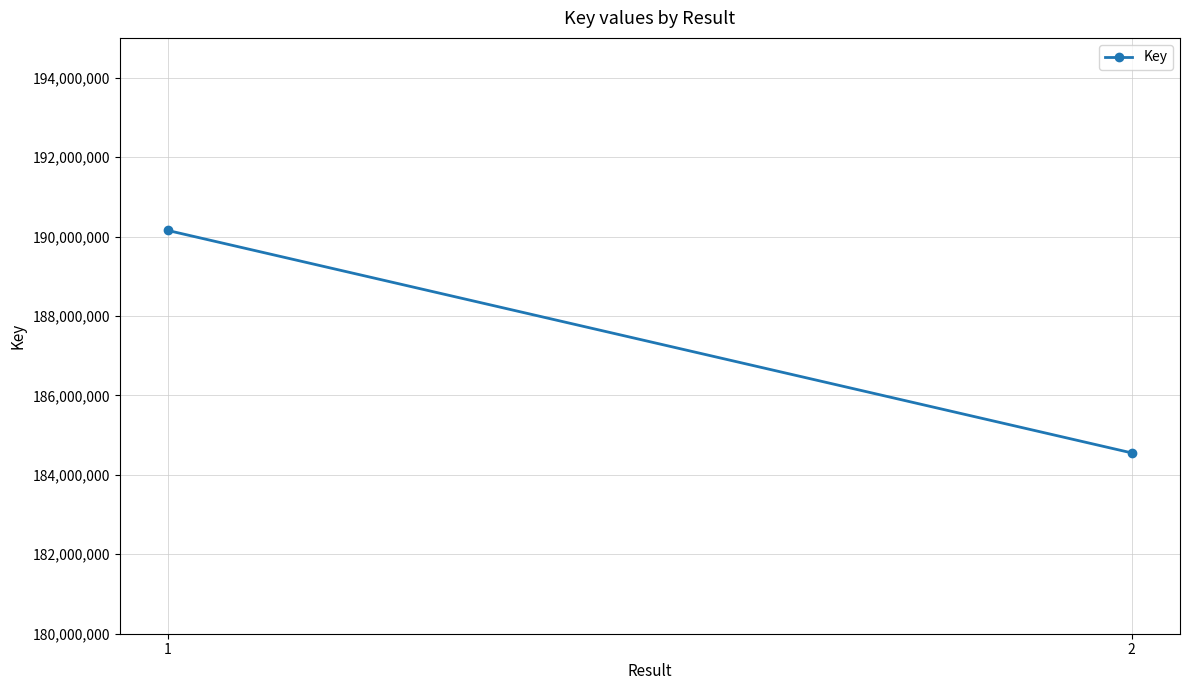

The chart shows a value of 184551566 at 2. True or false?

True